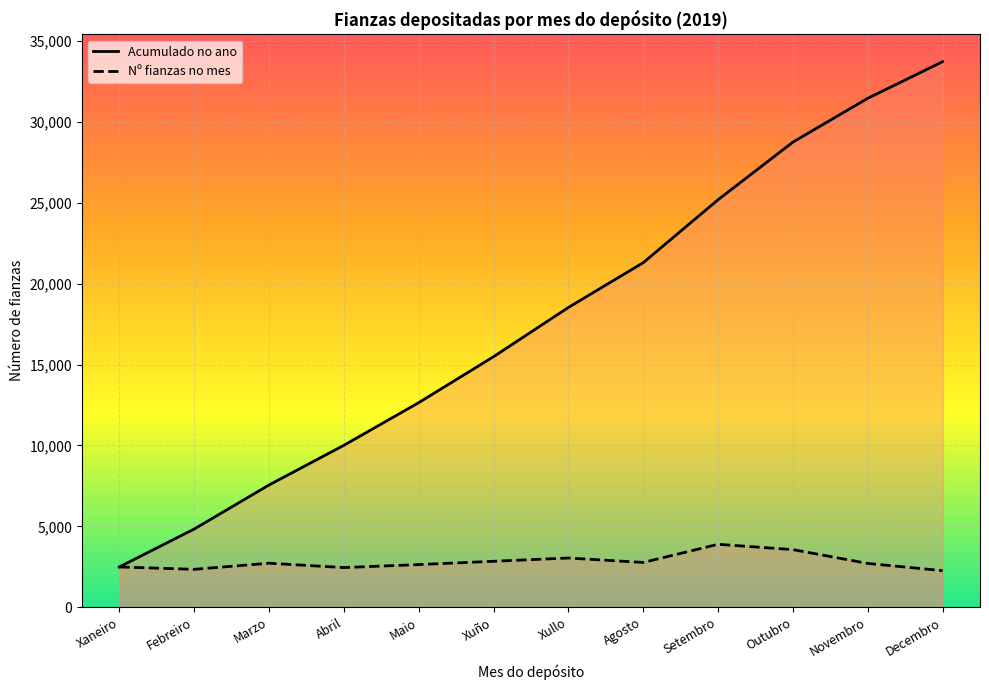

Reading left to right, transcribe all the data shown in this chart.

Acumulado no ano: 2490	4833	7555	10007	12644	15485	18528	21296	25187	28748	31456	33717
Nº fianzas no mes: 2490	2343	2722	2452	2637	2841	3043	2768	3891	3561	2708	2261